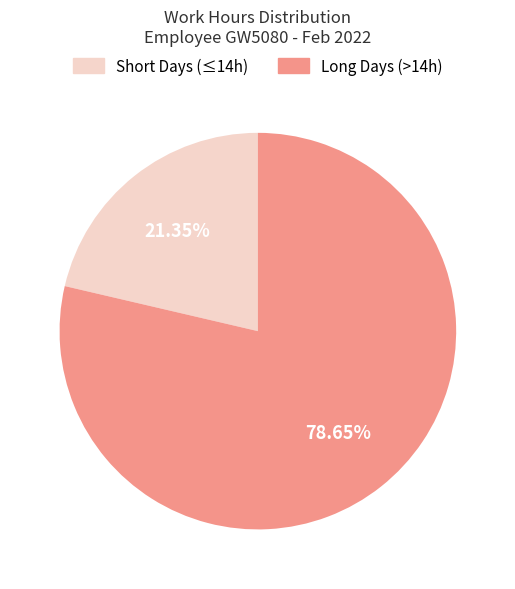

Does any single category account for the majority?

Yes